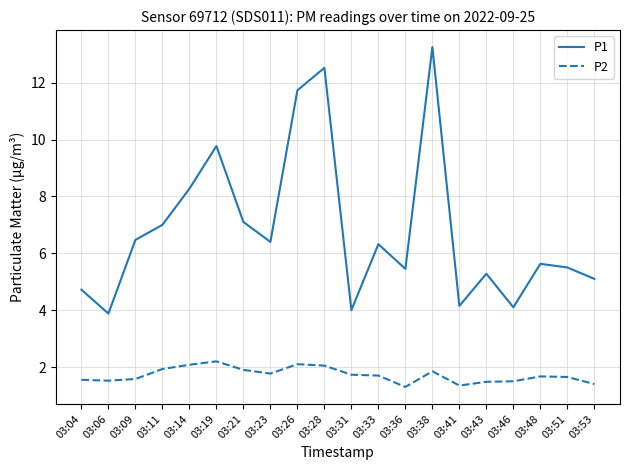

What are all the series names shown in the legend?

P1, P2